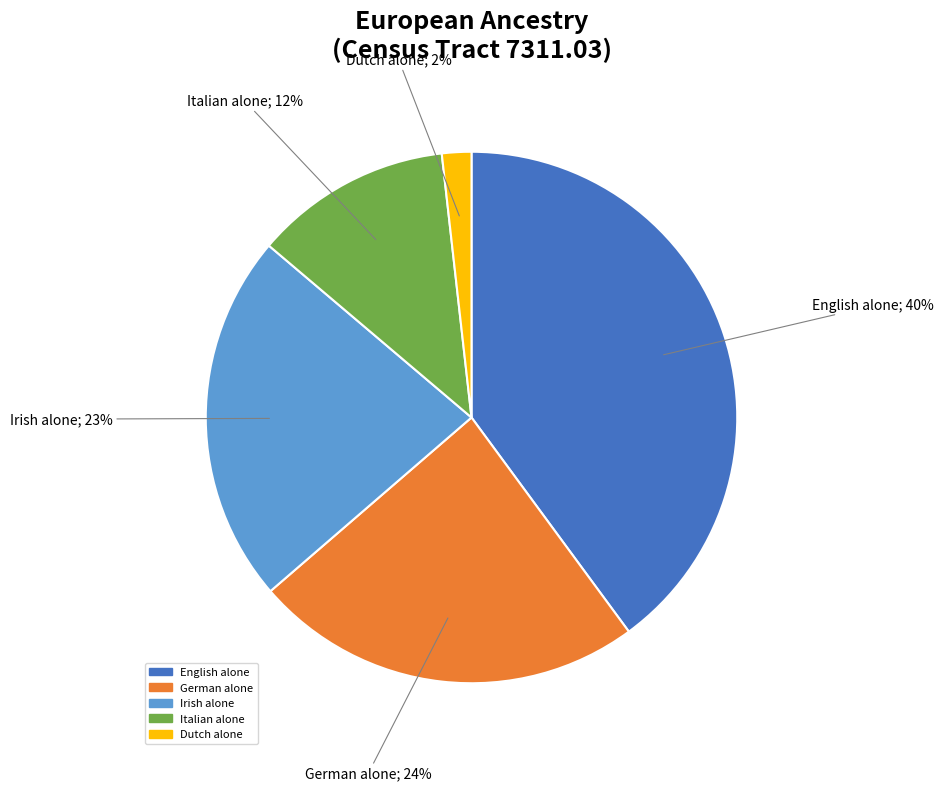

To the nearest percent, what percentage of the pie is Dutch alone?

2%